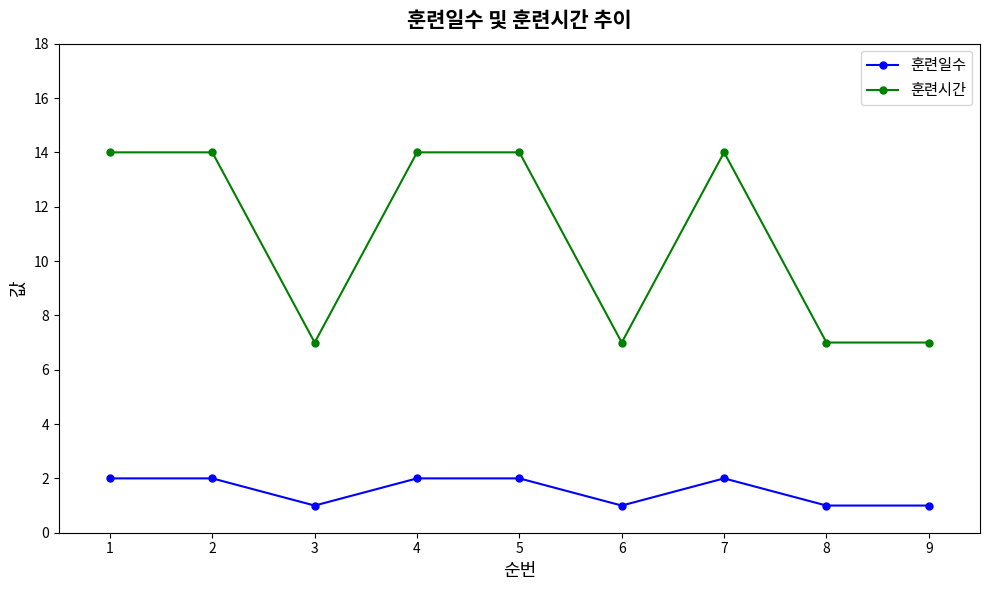

What is the sum of all 훈련시간 values?

98